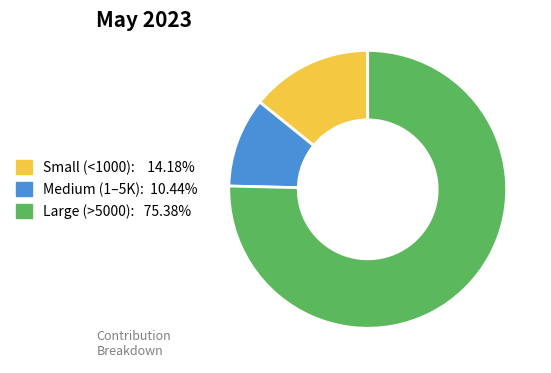

Is there a majority slice in this chart?

Yes